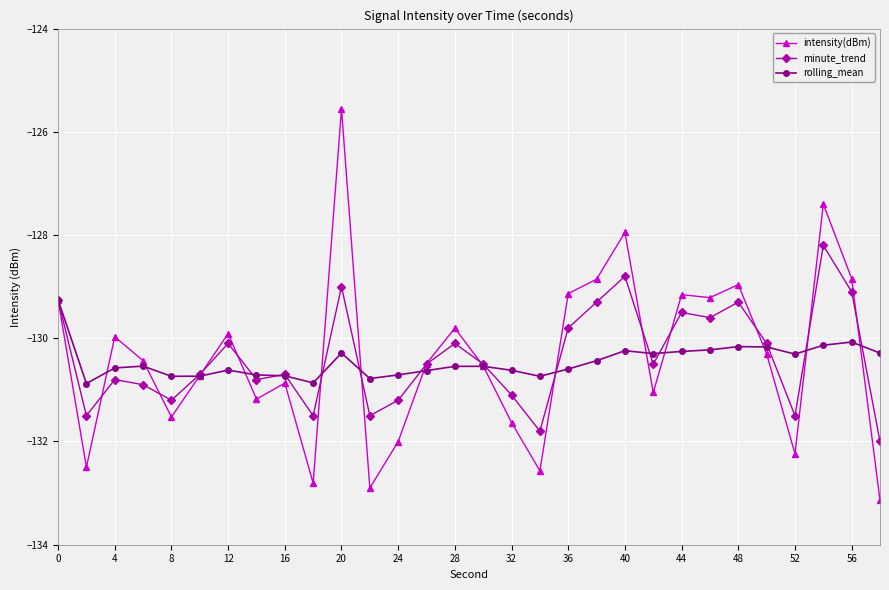

True or false: intensity(dBm) has more than 0 points higher than both neighbors.

True